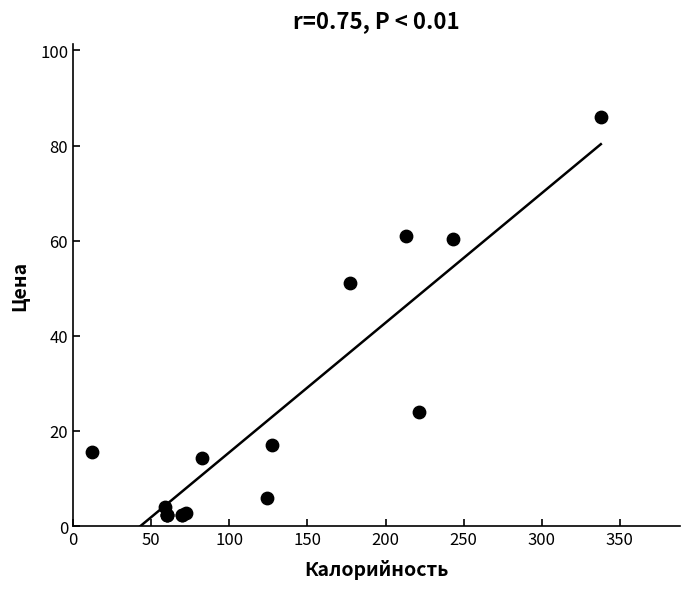

What Y value in the scatter plot is closest to 44?

51.1